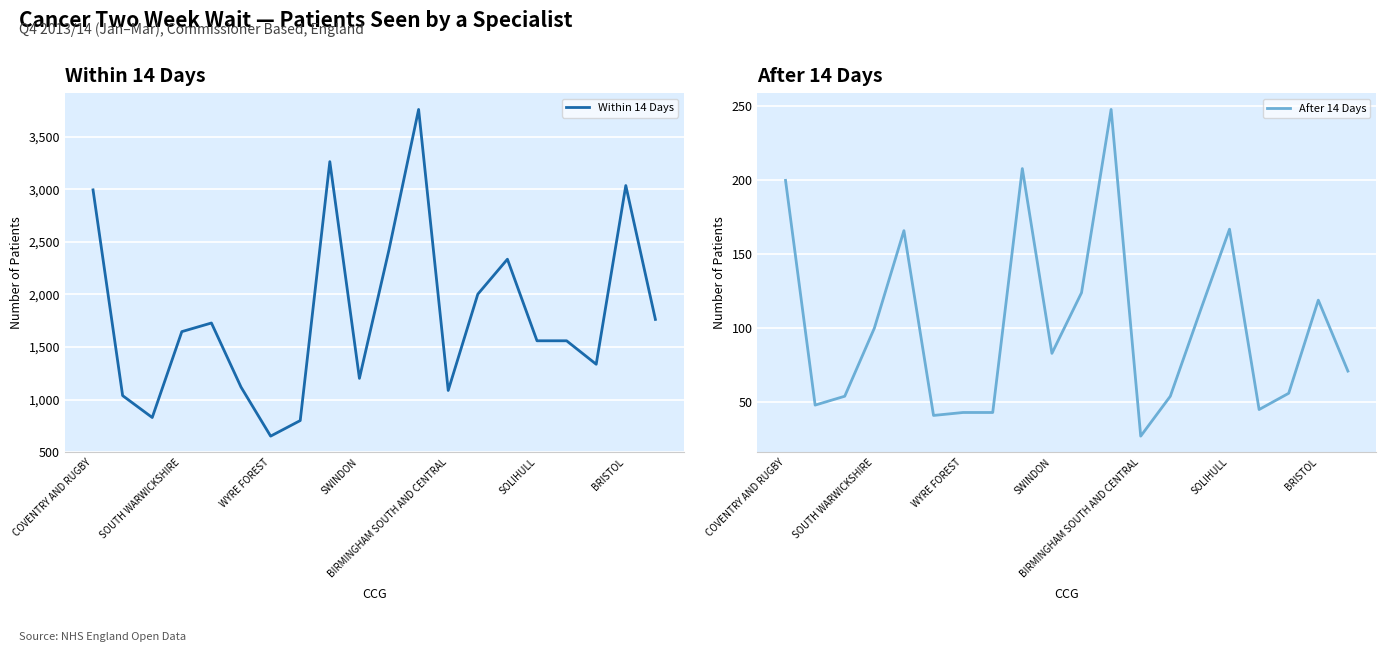

What is the greatest value displayed?

3758